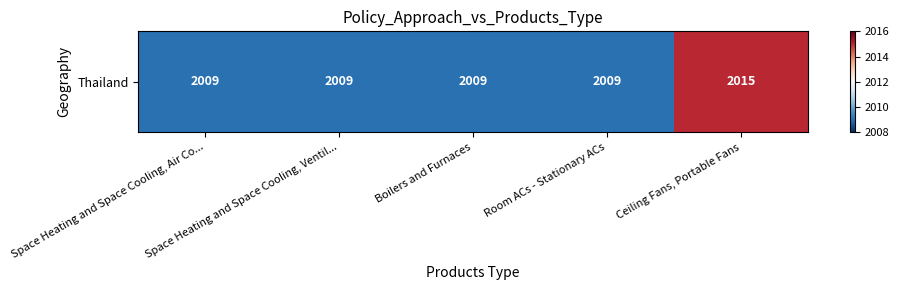

What is the average value?

2010